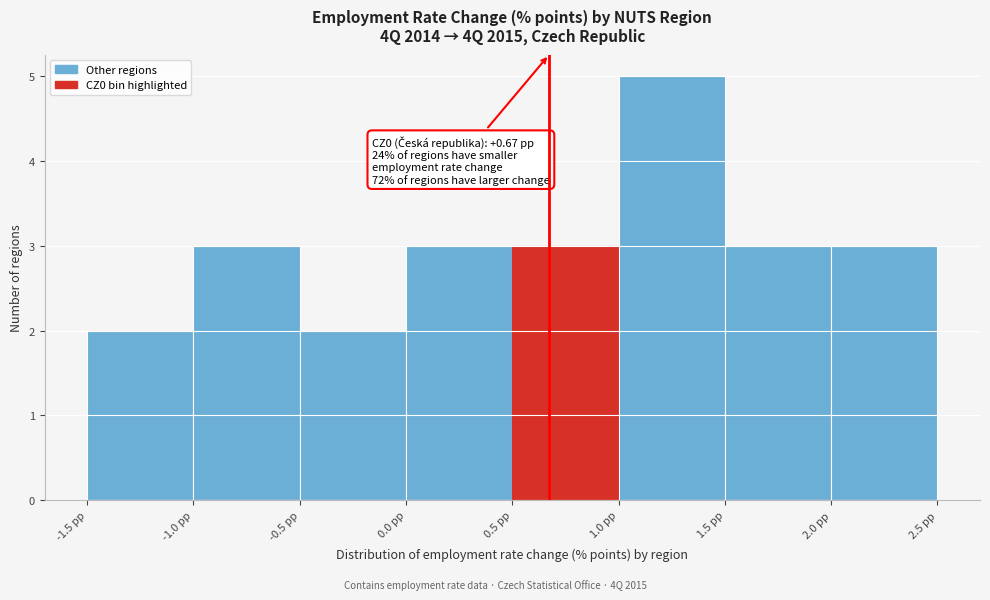

Which range on the x-axis has the tallest bar?

1.0 to 1.5